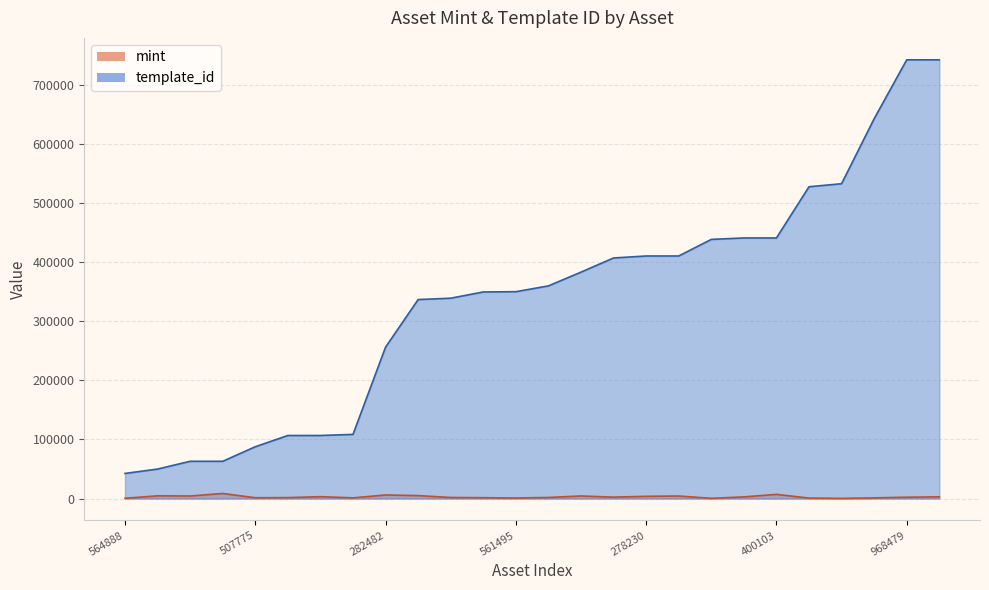

Read the template_id value at 1099577538006.

349521